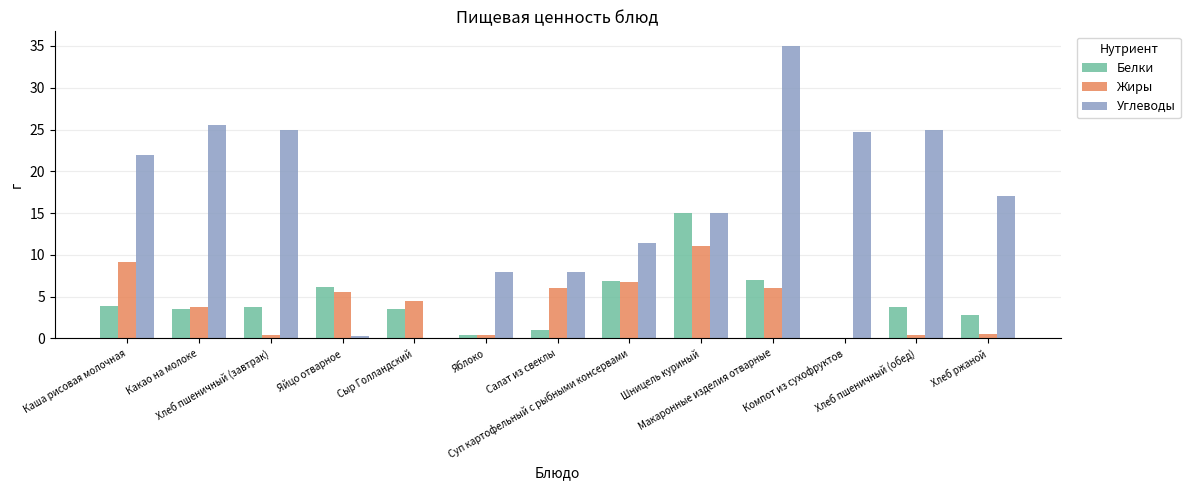

What is the highest value of the Углеводы series?

35.0